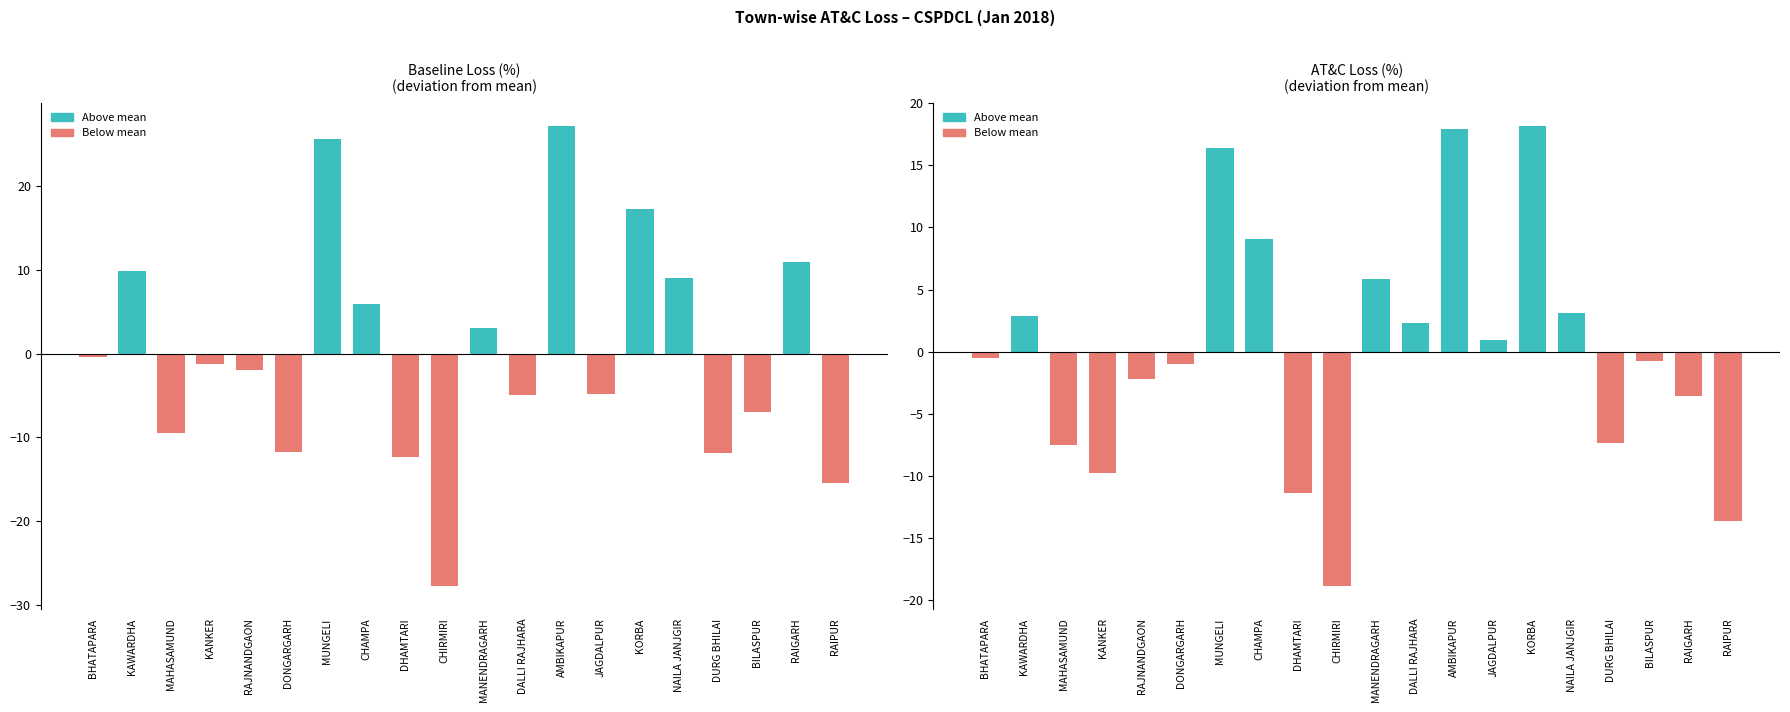

What is the sum of all AT&C Loss (%) values?

436.6